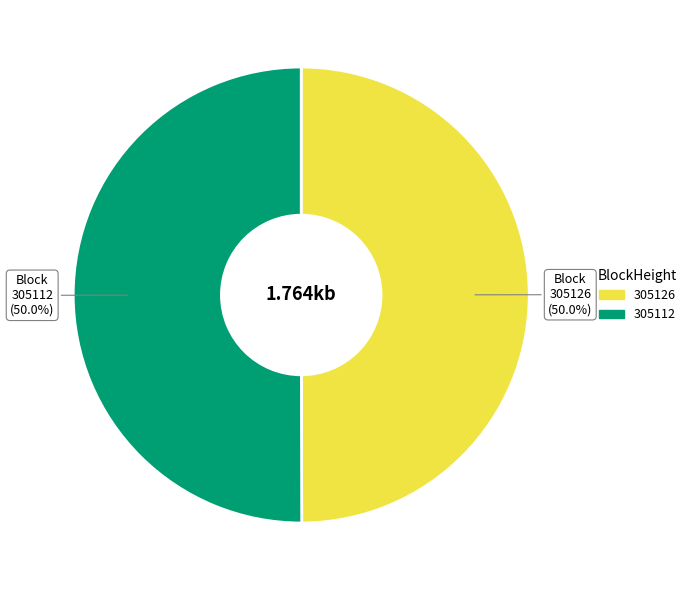

What is the ratio of the value at 305126 to the value at 305112?

1.0